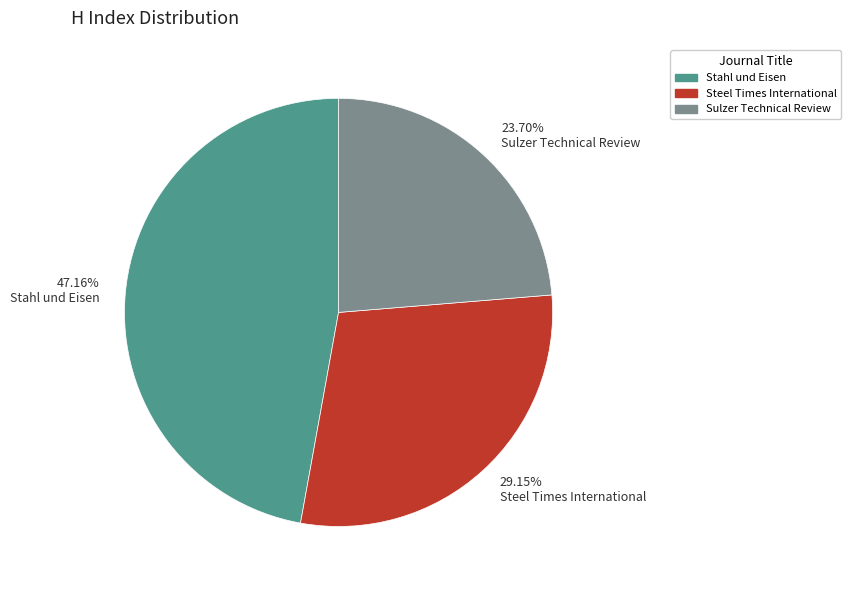

Is there a majority slice in this chart?

No